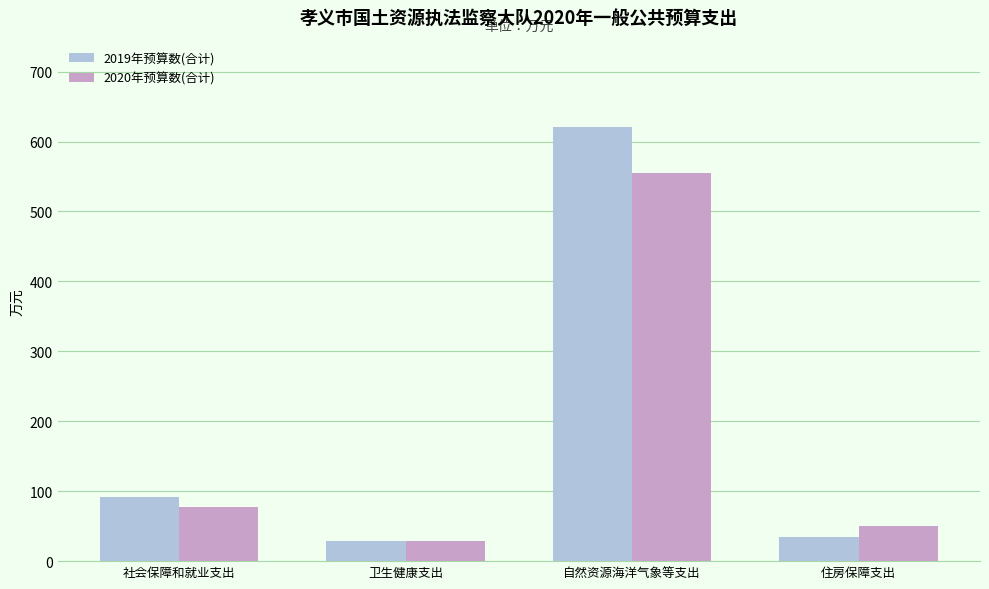

List the series in order of their peak value, lowest first.

2020年预算数(合计), 2019年预算数(合计)